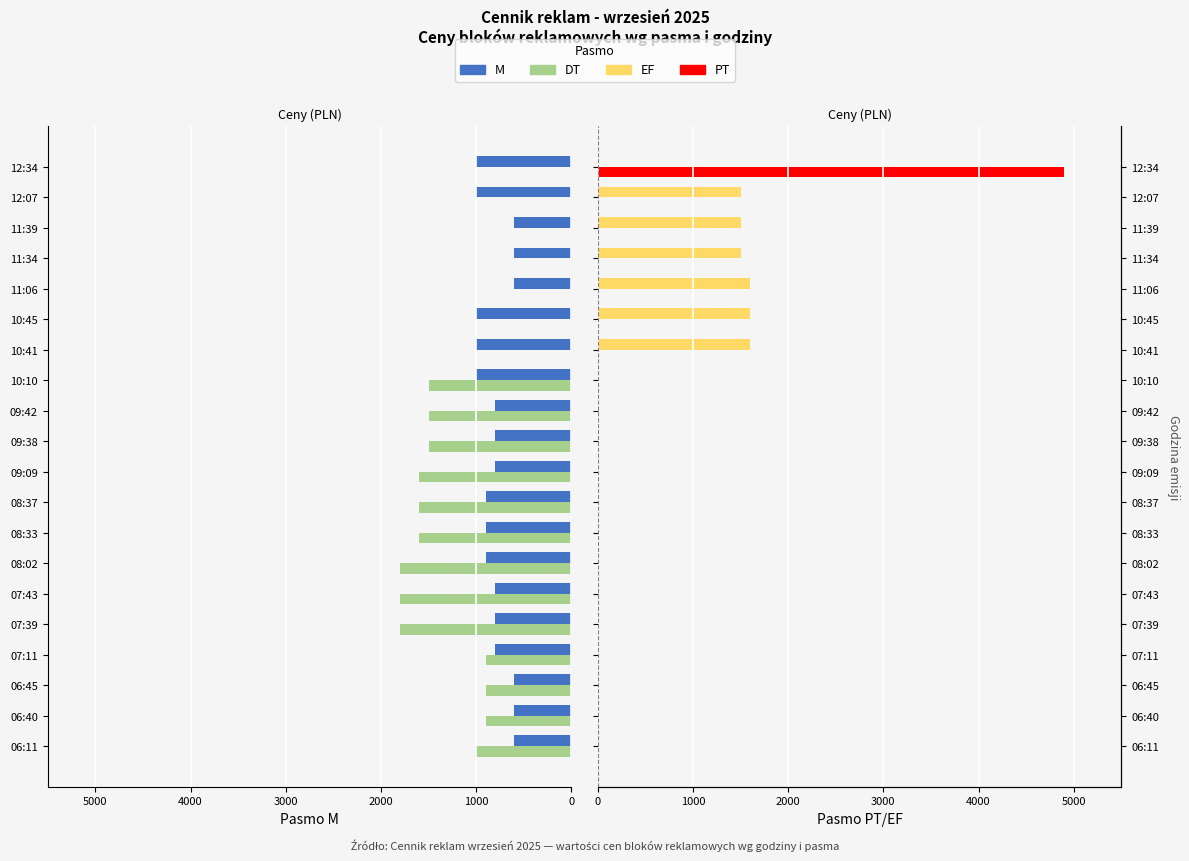

Between 08:37 and 09:09, which series saw the biggest shift?

M